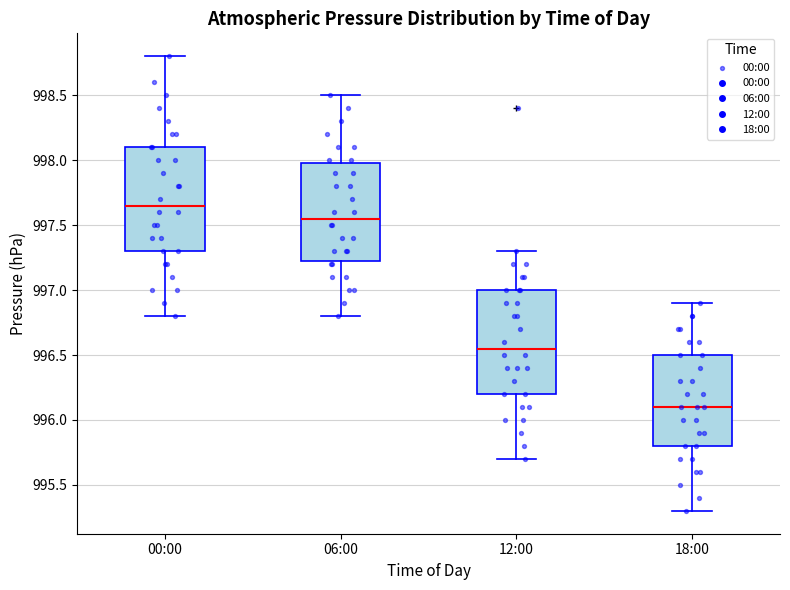

Reading left to right, transcribe this box plot: for each box, give where its median line is, the range the box spans, and where its two whiskers end, as read against the y-axis. The values are not printed on the chart, so give them approximately, as read against the axis.

00:00: median 997.65, box 997.30 to 998.10, whiskers 996.80 to 998.80
06:00: median 997.55, box 997.25 to 998.00, whiskers 996.80 to 998.50
12:00: median 996.55, box 996.20 to 997.00, whiskers 995.70 to 997.30
18:00: median 996.10, box 995.80 to 996.50, whiskers 995.30 to 996.90